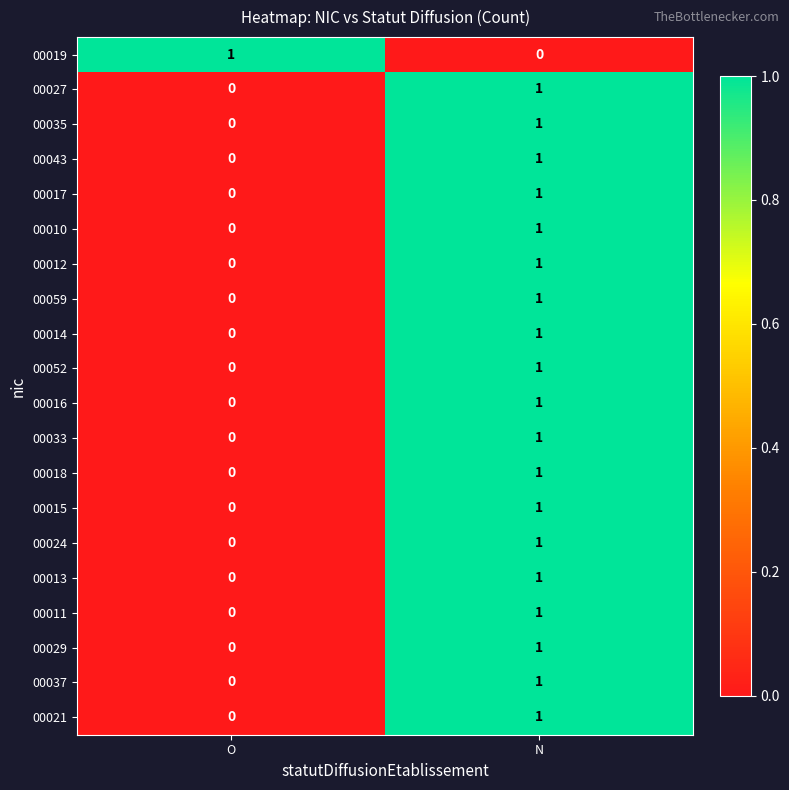

Count the number of categories in the chart.

2